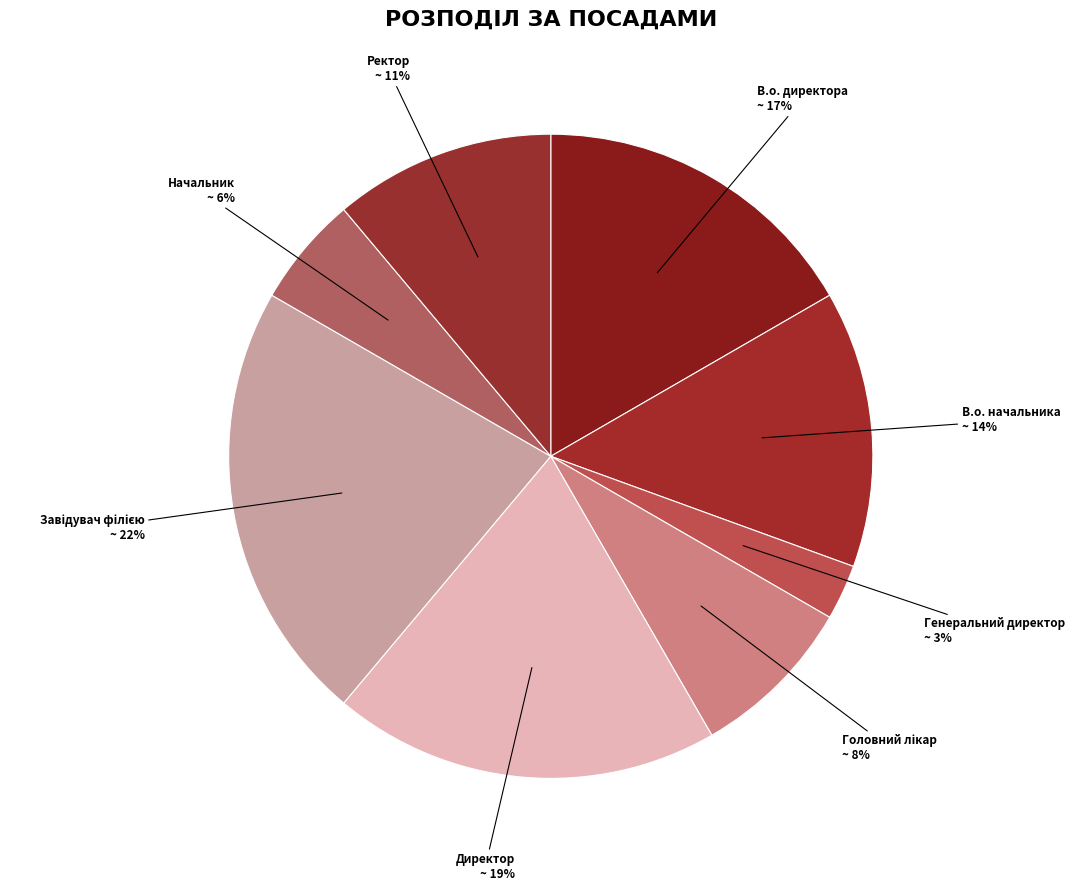

How many segments does this pie chart have?

8